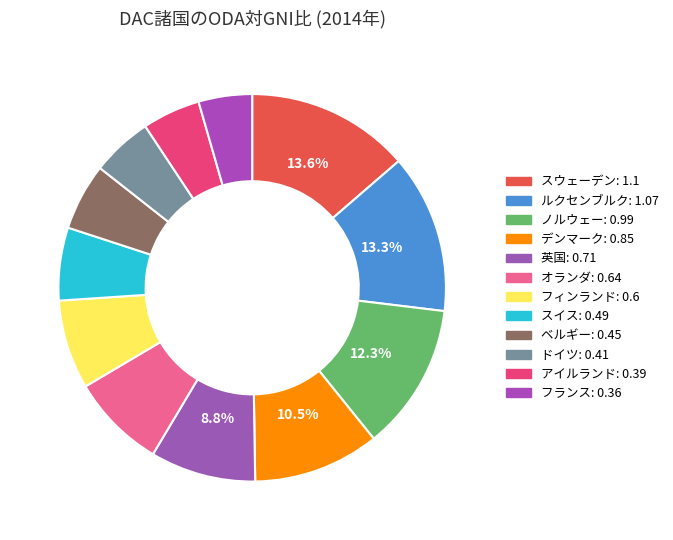

Between フィンランド and スウェーデン, which is larger?

スウェーデン